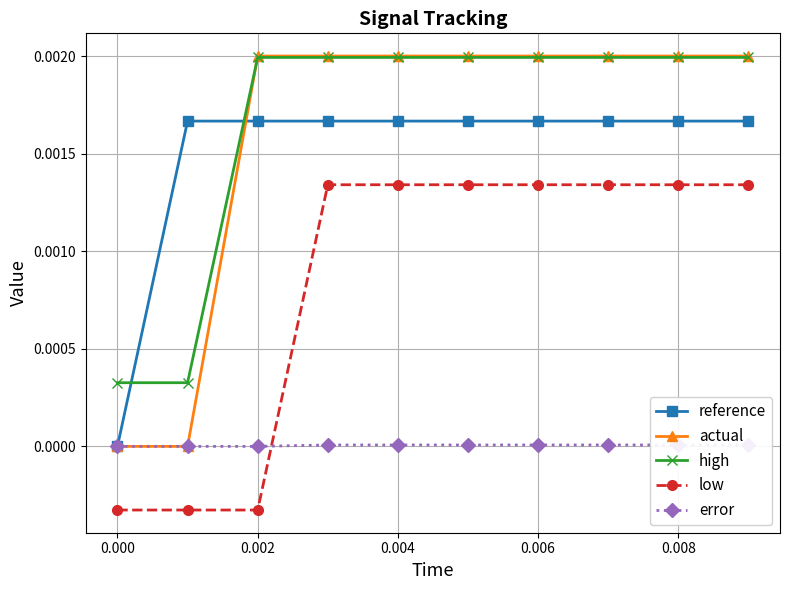

True or false: high has more than 2 interior local peaks.

False